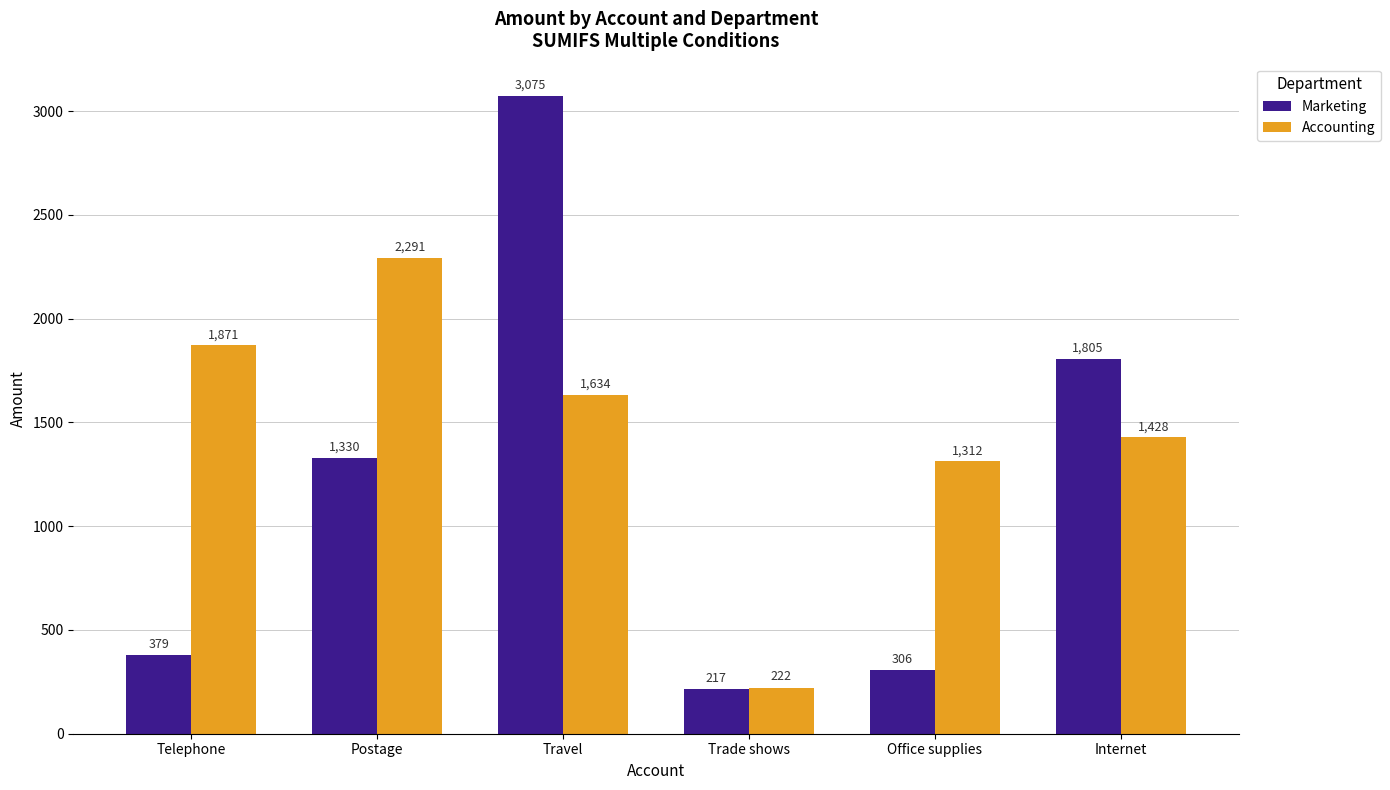

Which series has the largest total across all categories?

Accounting